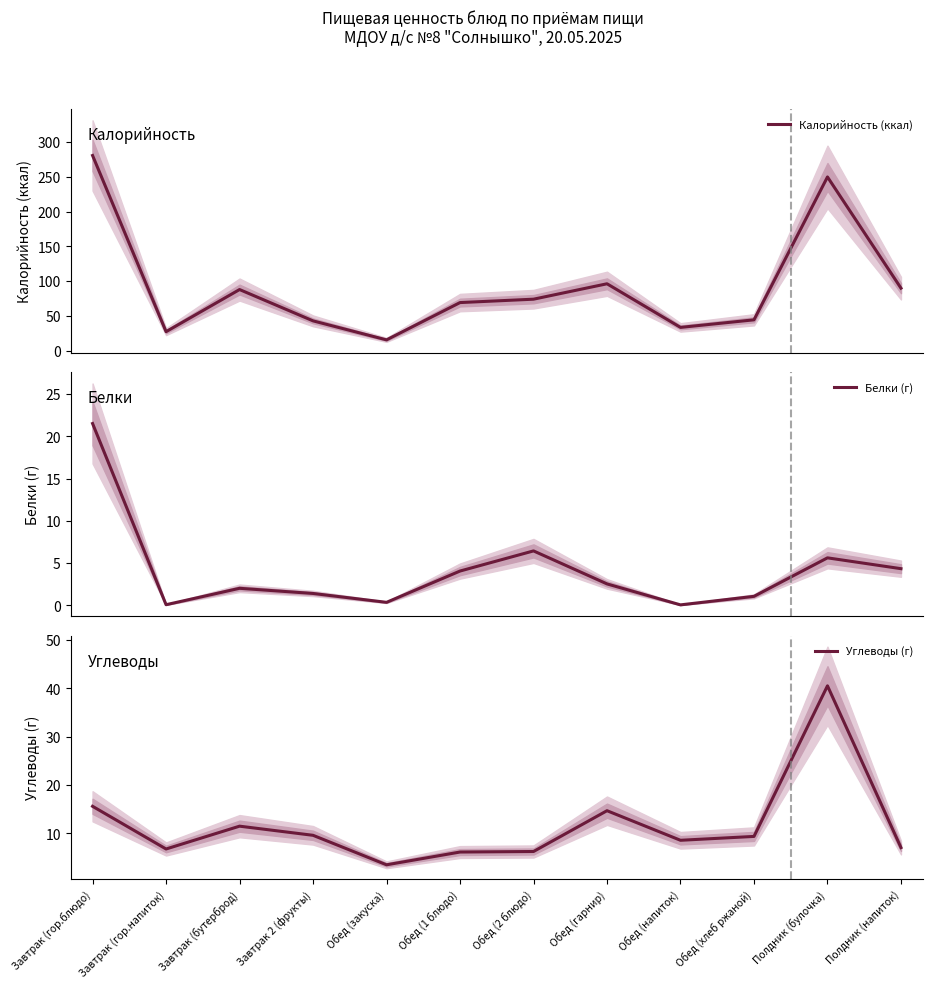

At which label is Калорийность (ккал) closest to 148?

Обед (гарнир)